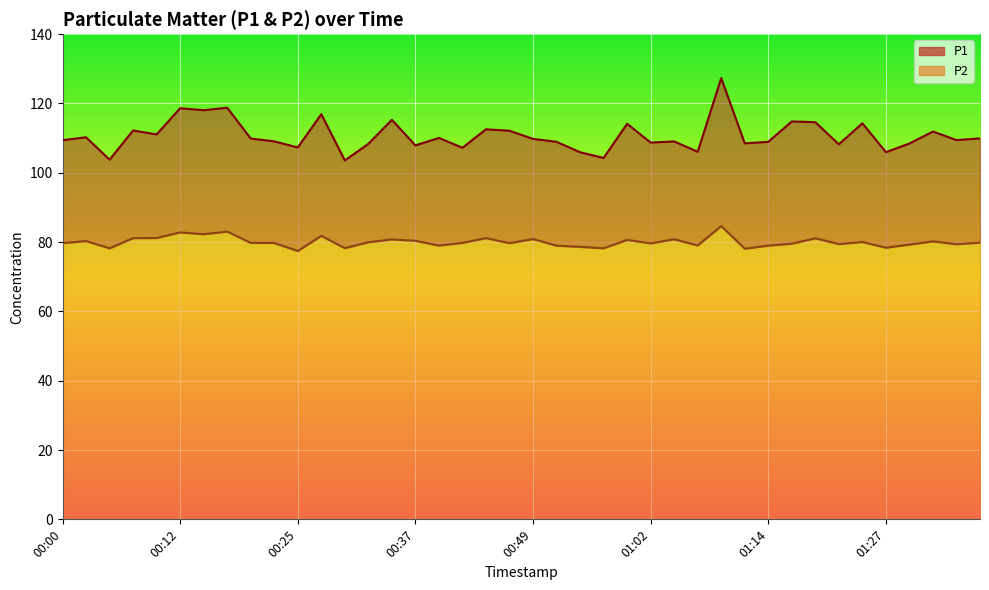

Reading left to right, what are all the values shown in this chart?

P1: 00:00=109.4	00:02=110.2	00:05=103.8	00:07=112.2	00:10=111.1	00:12=118.6	00:15=118.0	00:17=118.8	00:20=109.9	00:22=109.1	00:25=107.3	00:27=116.9	00:30=103.6	00:32=108.3	00:35=115.3	00:37=107.9	00:39=110.0	00:42=107.2	00:44=112.5	00:47=112.1	00:49=109.8	00:52=108.9	00:54=105.9	00:57=104.3	00:59=114.1	01:02=108.7	01:04=109.0	01:07=106.0	01:09=127.3	01:12=108.5	01:14=108.9	01:17=114.8	01:19=114.6	01:22=108.2	01:24=114.3	01:27=106.0	01:29=108.5	01:32=111.9	01:34=109.4	01:37=109.9
P2: 00:00=79.7	00:02=80.3	00:05=78.2	00:07=81.2	00:10=81.2	00:12=82.8	00:15=82.3	00:17=83.0	00:20=79.8	00:22=79.8	00:25=77.4	00:27=81.8	00:30=78.2	00:32=80.0	00:35=80.8	00:37=80.4	00:39=79.0	00:42=79.8	00:44=81.2	00:47=79.7	00:49=80.9	00:52=79.0	00:54=78.6	00:57=78.2	00:59=80.6	01:02=79.6	01:04=80.8	01:07=79.0	01:09=84.6	01:12=78.1	01:14=79.0	01:17=79.5	01:19=81.1	01:22=79.4	01:24=80.0	01:27=78.4	01:29=79.3	01:32=80.2	01:34=79.4	01:37=79.8